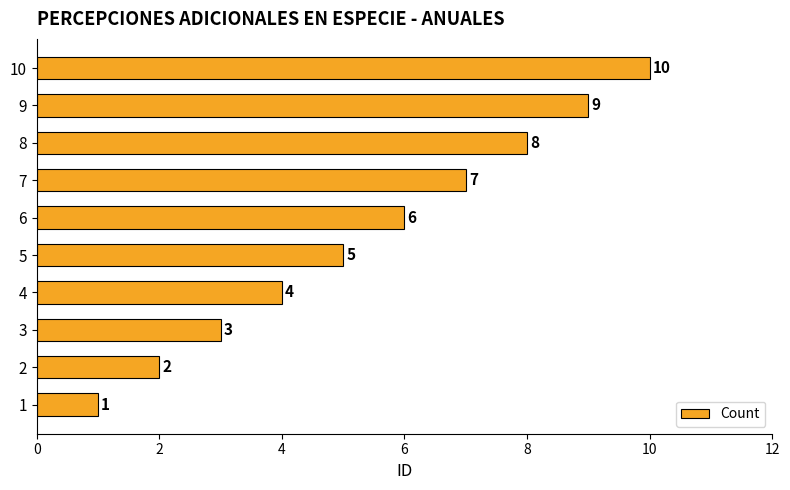

Count the number of data series in this chart.

1